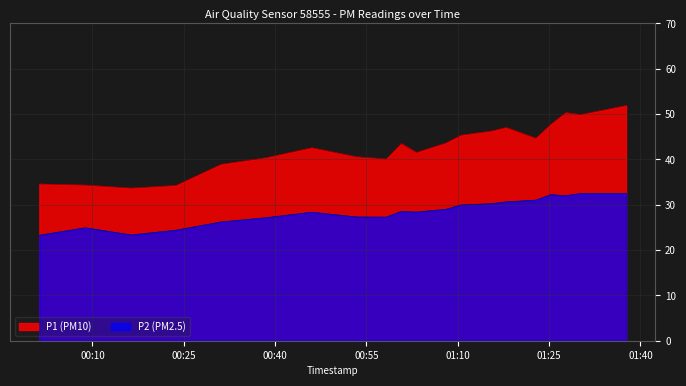

How many lines are shown in the chart?

2